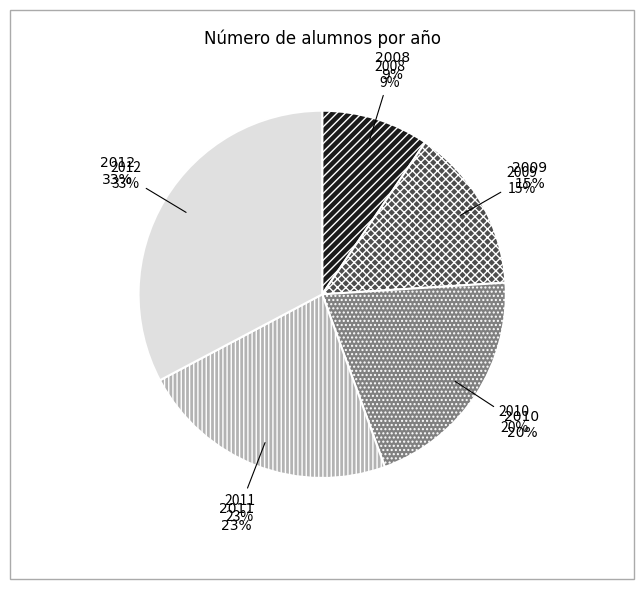

Is it true that 2011 is 23% of the pie?

True